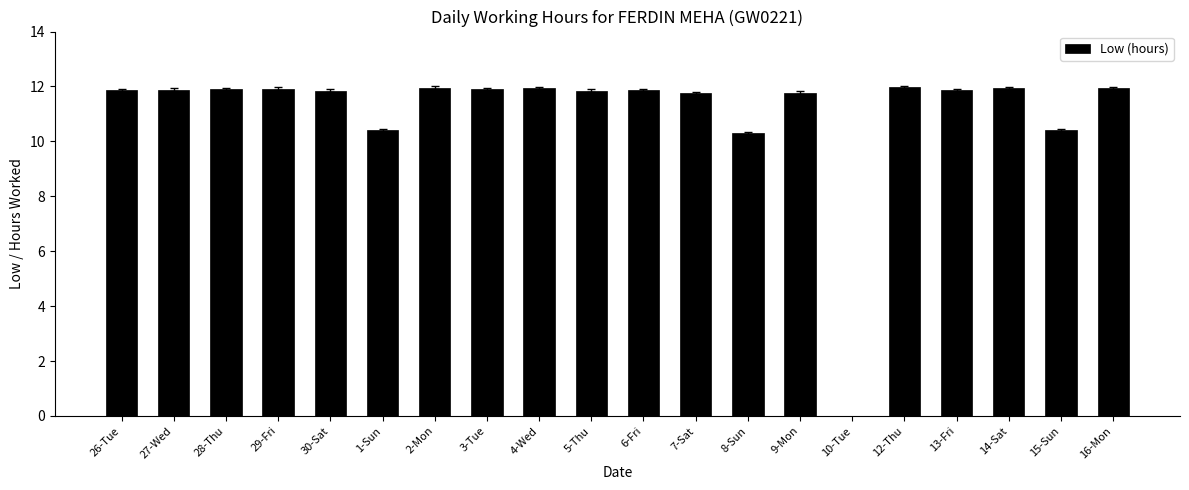

True or false: the data shows 11.9 at 26-Tue.

True